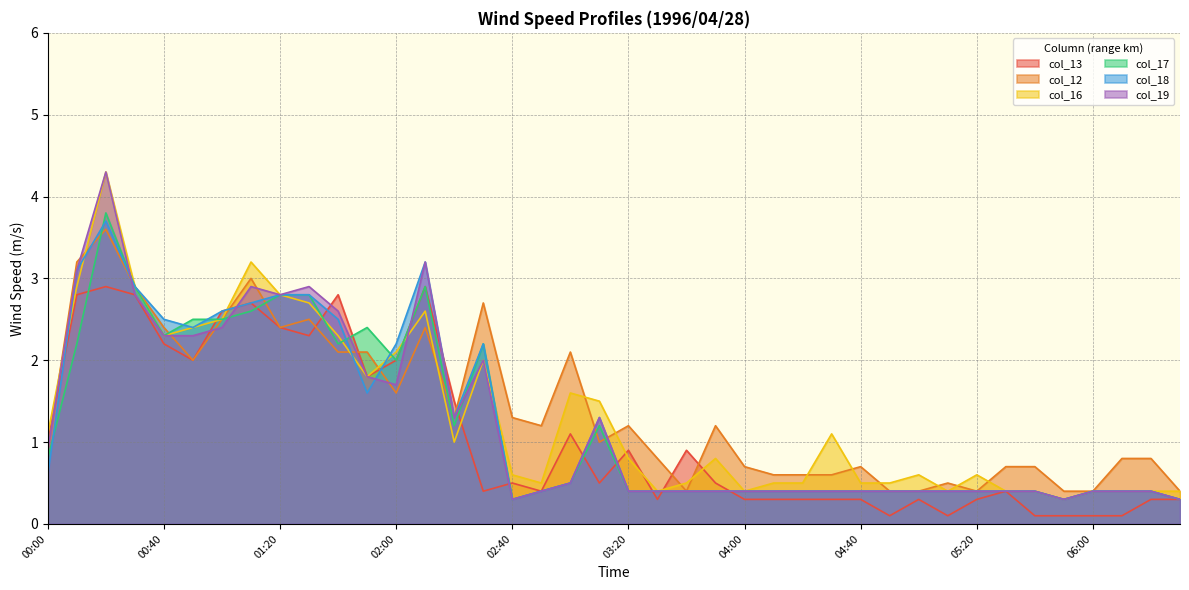

What is the spread (max minus min) of values at 00:50?

0.5